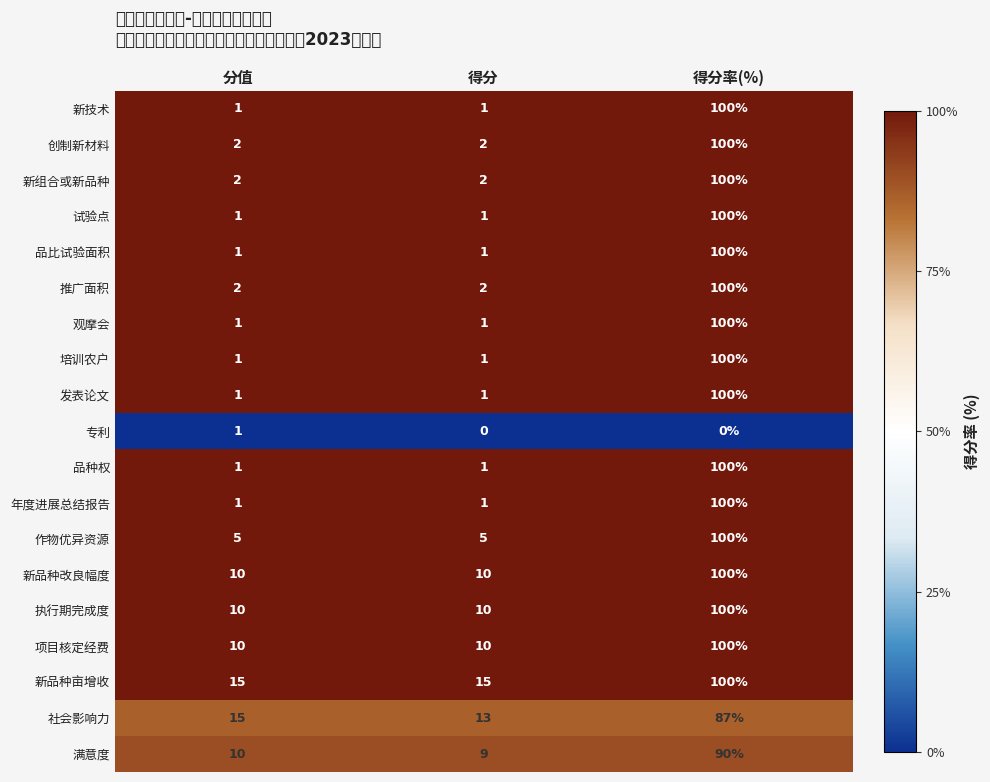

At which category does the chart reach its peak across all series?

得分率(%)